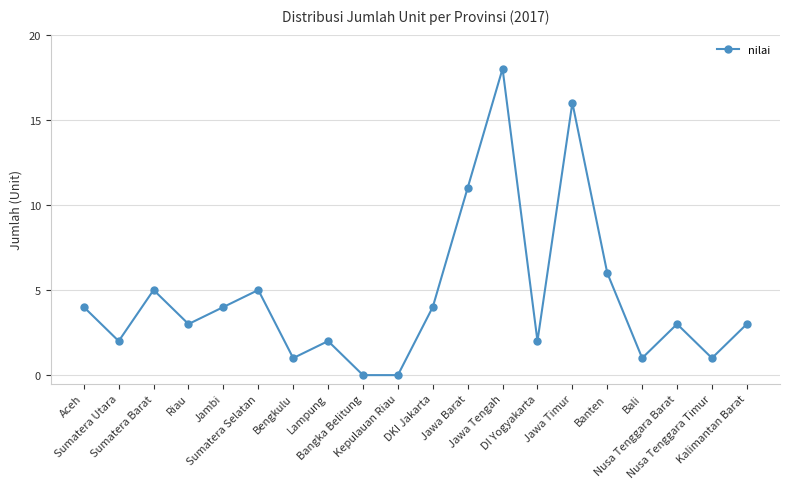

At which category does the data reach its first local peak?

Sumatera Barat